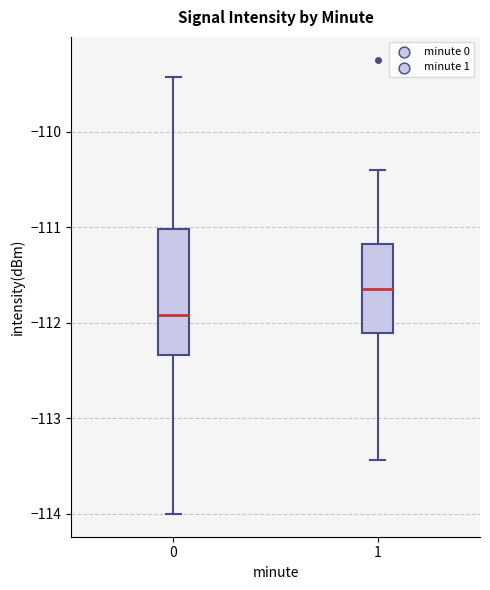

Reading left to right, transcribe this box plot: for each box, give where its median line is, the range the box spans, and where its two whiskers end, as read against the y-axis. The values are not printed on the chart, so give them approximately, as read against the axis.

0: median -111.9, box -112.3 to -111.0, whiskers -114.0 to -109.4
1: median -111.6, box -112.1 to -111.2, whiskers -113.4 to -110.4